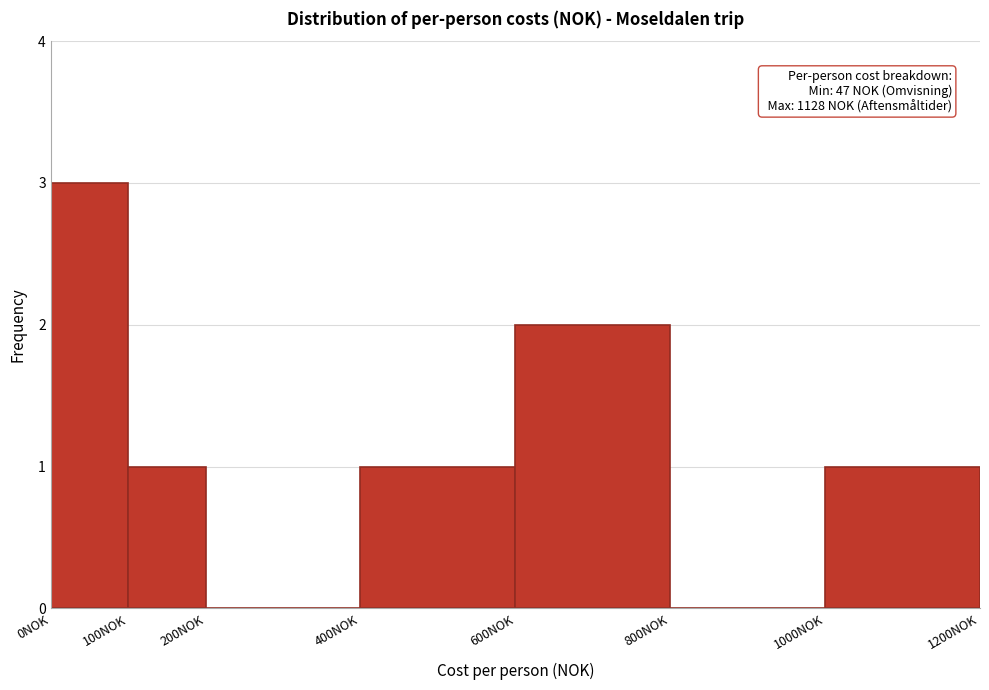

Over which range of the x-axis is the bar tallest?

0 to 100